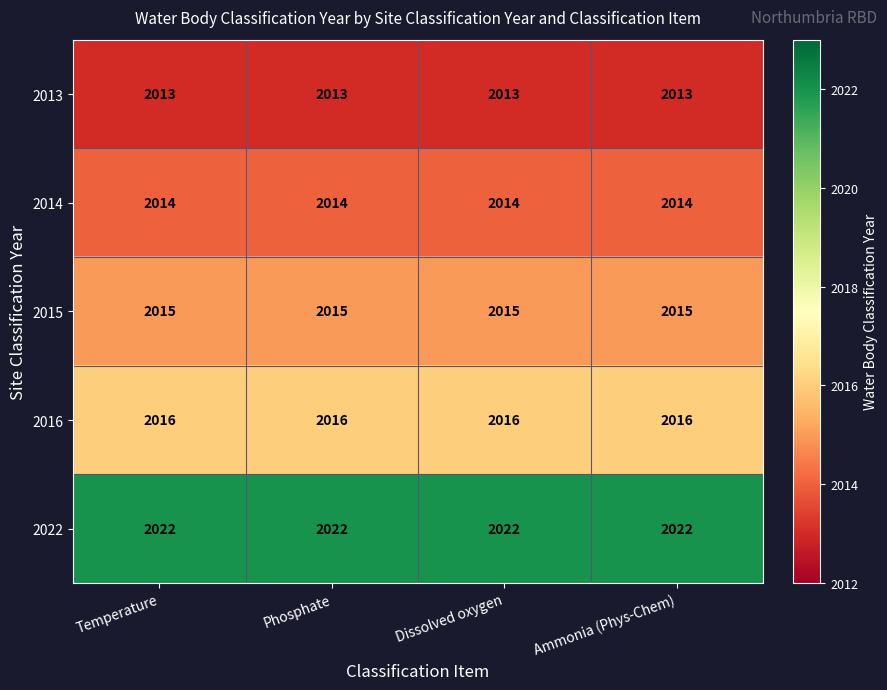

Is the value of 2022 at Ammonia (Phys-Chem) greater than the value of 2014 at Temperature?

Yes